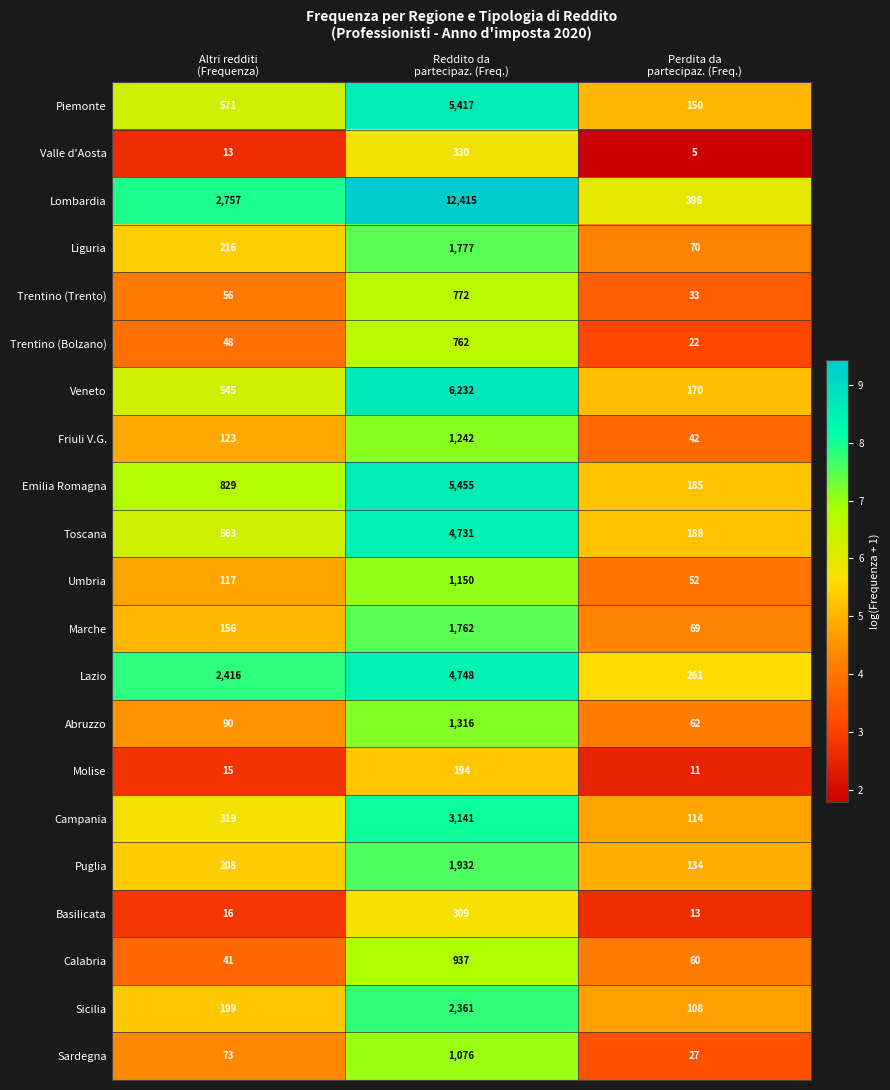

Rank the series at Altri redditi
(Frequenza) from highest to lowest value.

Lombardia, Lazio, Emilia Romagna, Piemonte, Toscana, Veneto, Campania, Liguria, Puglia, Sicilia, Marche, Friuli V.G., Umbria, Abruzzo, Sardegna, Trentino (Trento), Trentino (Bolzano), Calabria, Basilicata, Molise, Valle d'Aosta